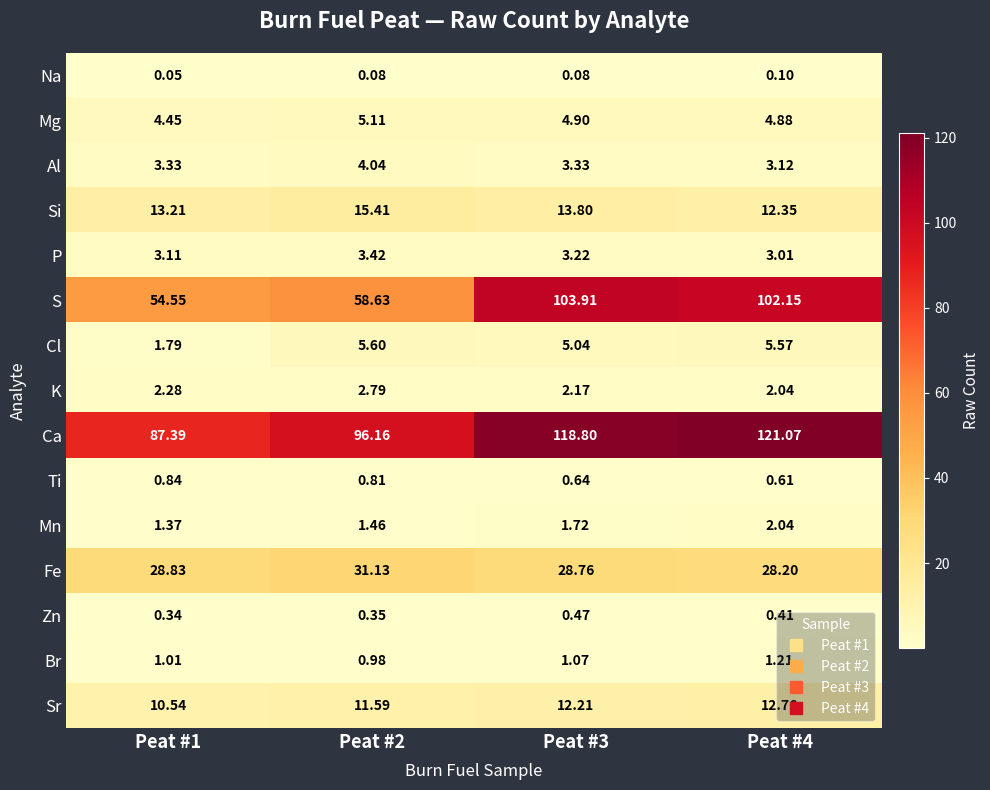

At how many categories does at least one series exceed 73?

4